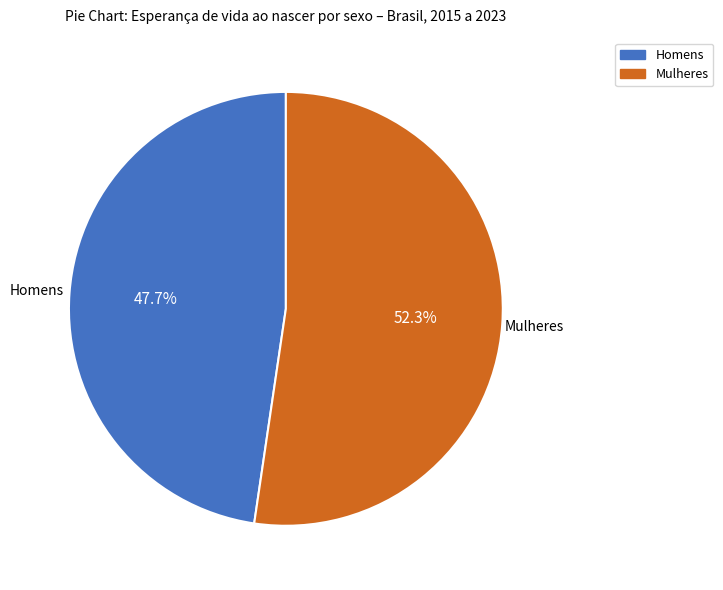

Is there a majority slice in this chart?

Yes